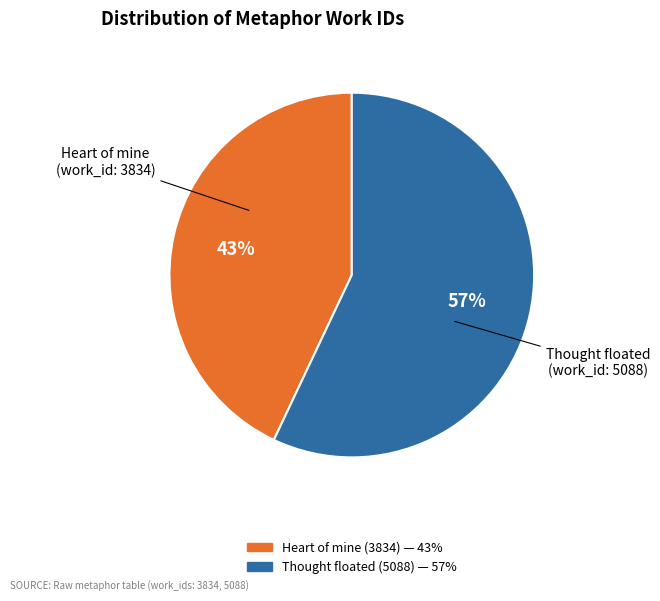

To the nearest percent, what is the difference between the largest and smallest slice percentages?

14%